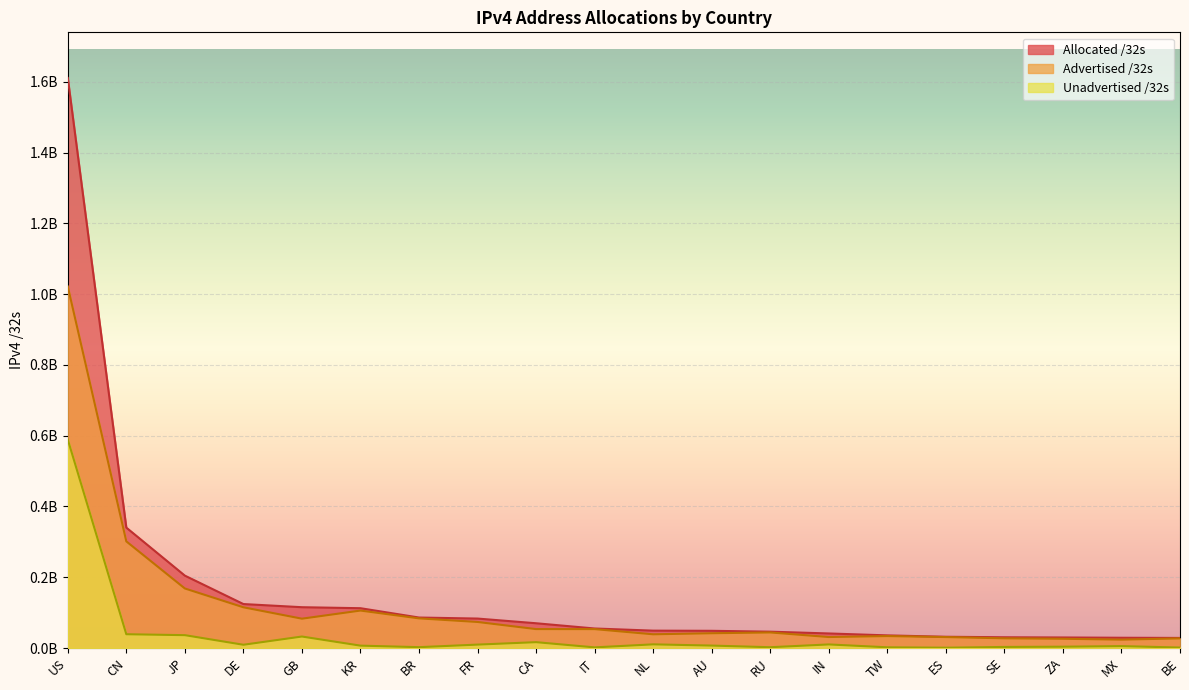

The Unadvertised /32s series shows 10320616 at NL. True or false?

True